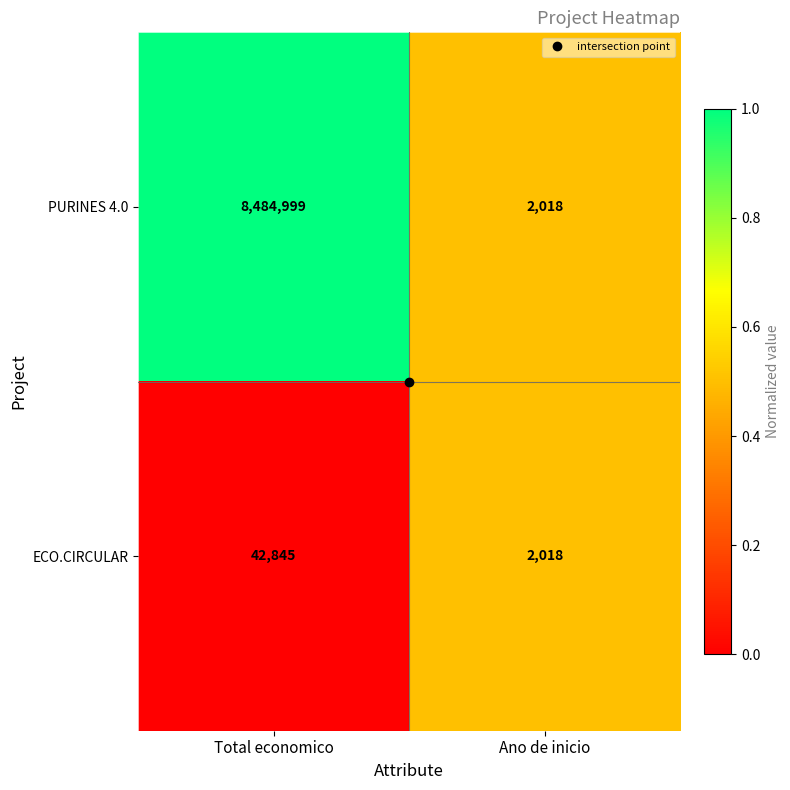

Which series changed the most between Total economico and Ano de inicio?

PURINES 4.0